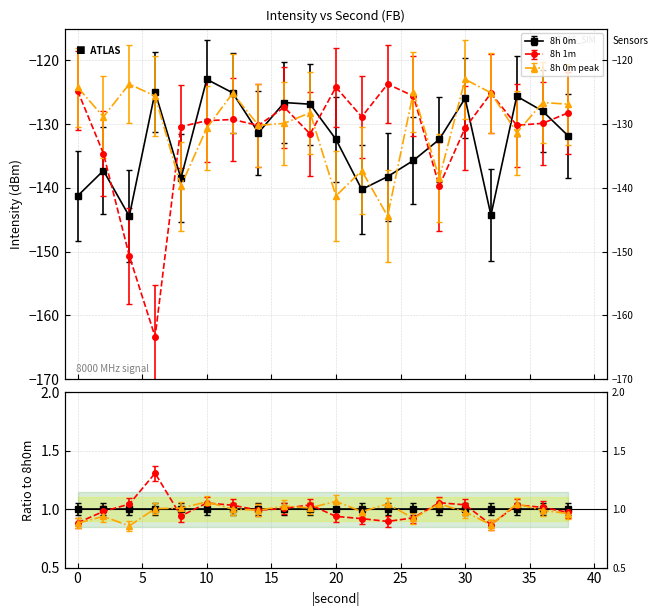

List the labels in order of 8h 0m value, largest first.

10, 6, 12, 34, 30, 16, 18, 36, 14, 38, 20, 28, 26, 2, 24, 8, 22, 0, 32, 4